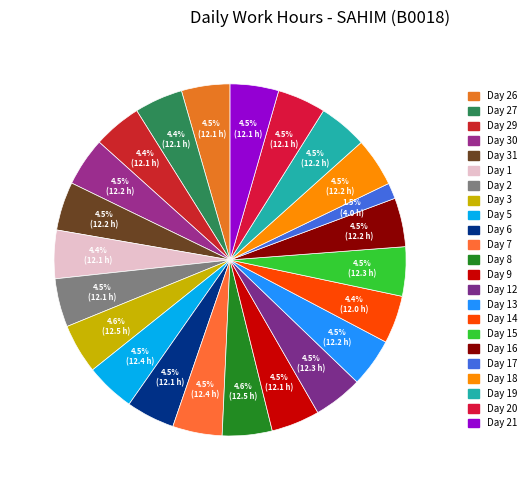

What is the largest slice in the pie chart?

Day 8